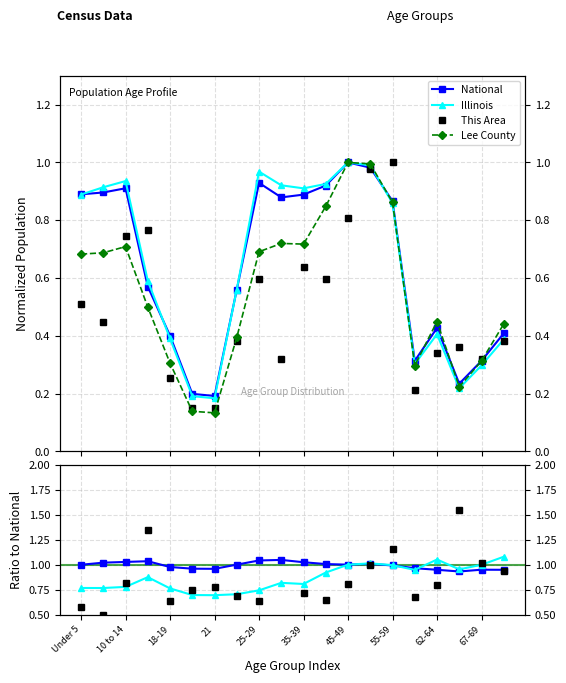

Does the chart display data point markers on the line(s)?

Yes